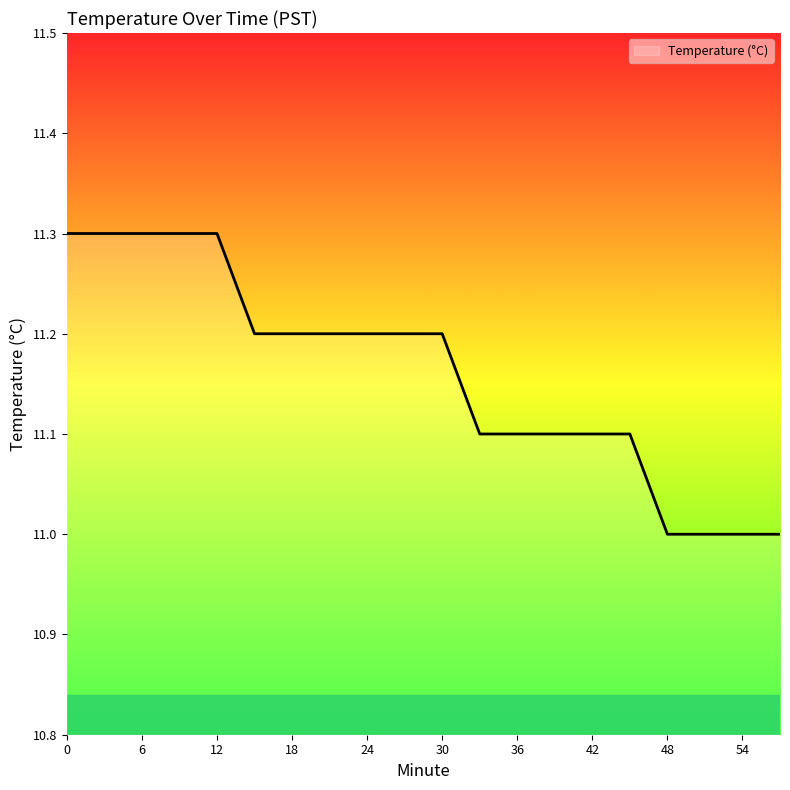

What is the difference between the maximum and minimum values?

0.3